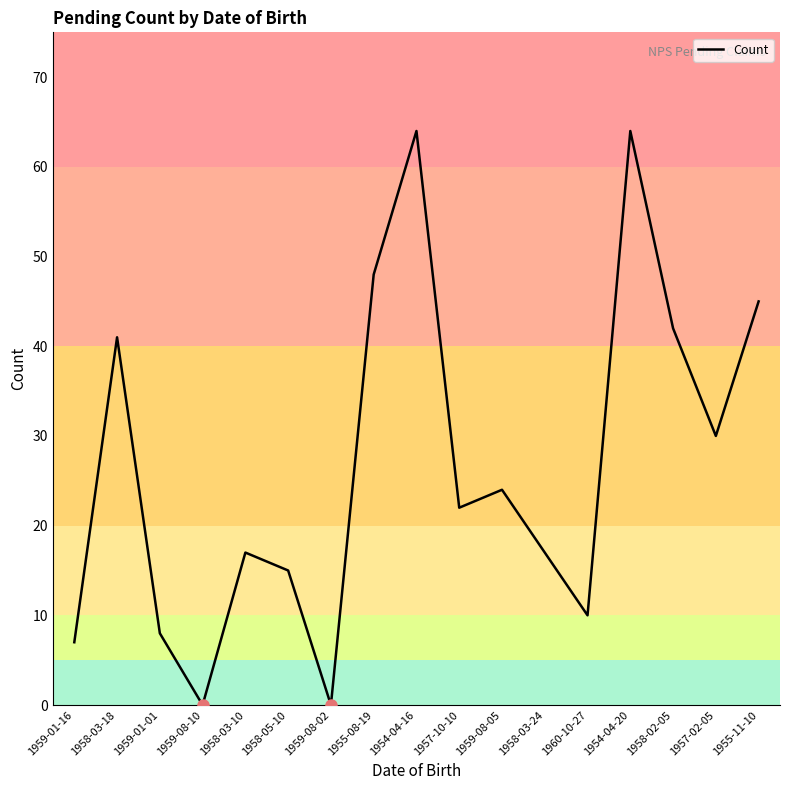

Reading left to right, extract all data points from this chart.

7	41	8	0	17	15	0	48	64	22	24	17	10	64	42	30	45